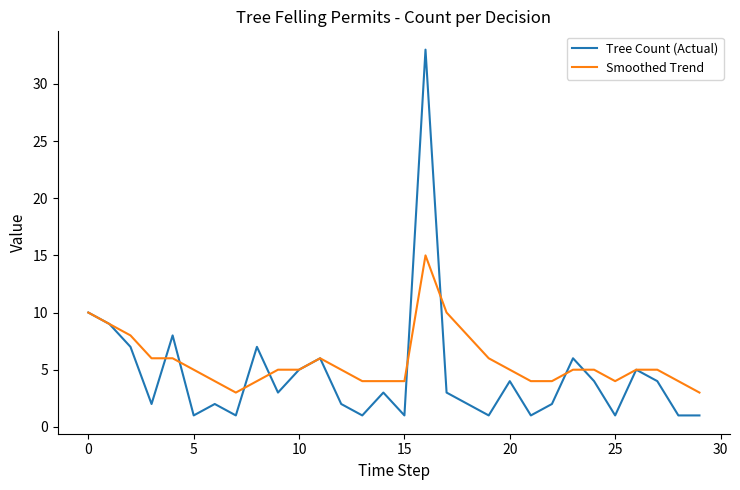

Which series has the largest range (max minus min)?

Tree Count (Actual)